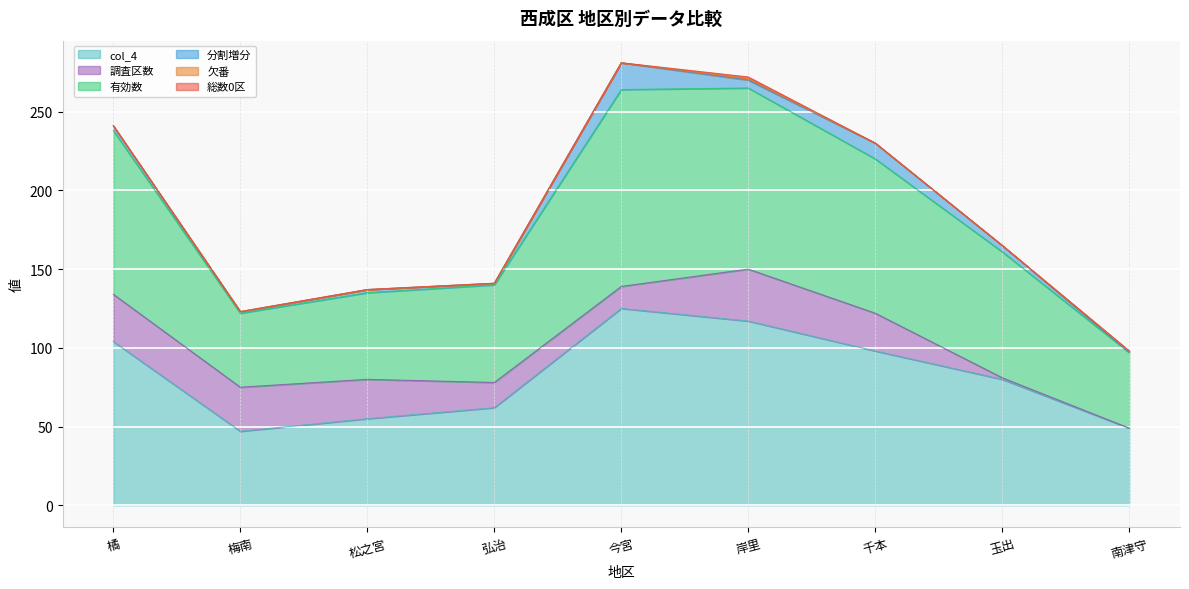

What is the maximum value shown in the chart?

125